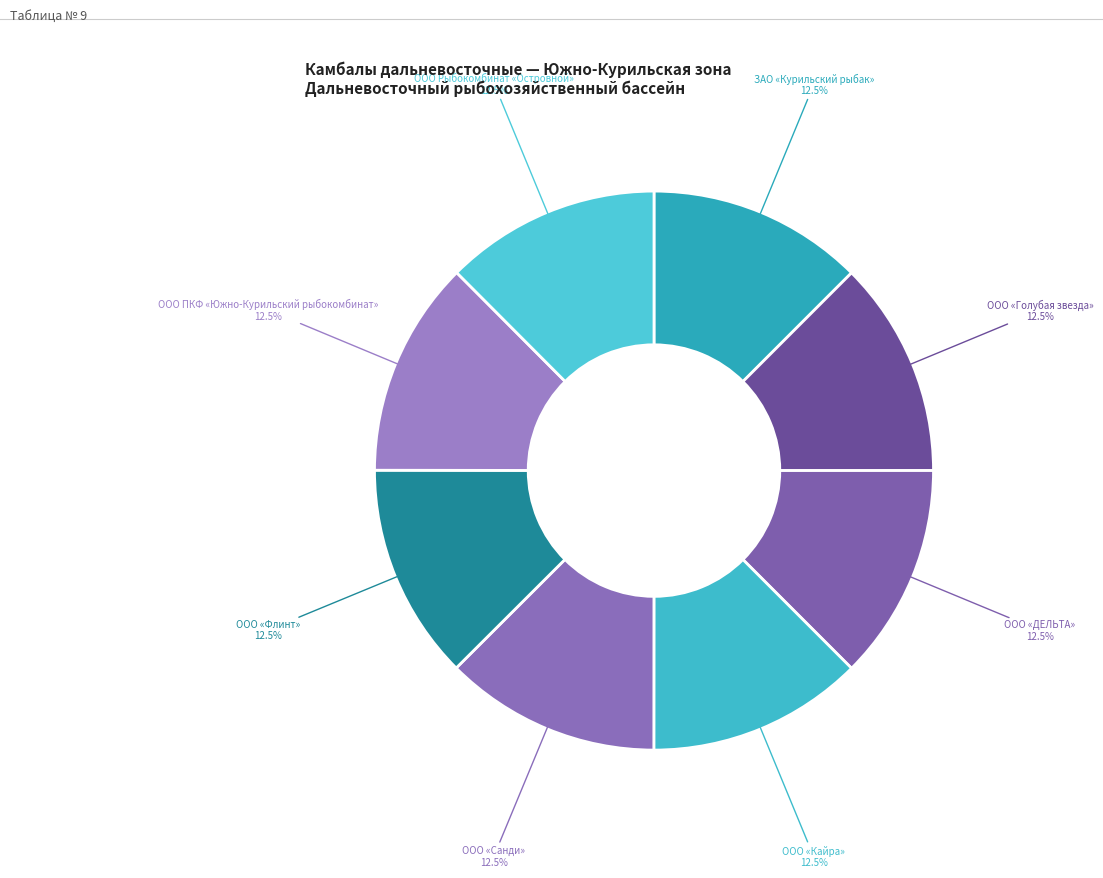

What is the ratio of the value at ООО «Санди» to the value at ООО «Голубая звезда»?

1.0